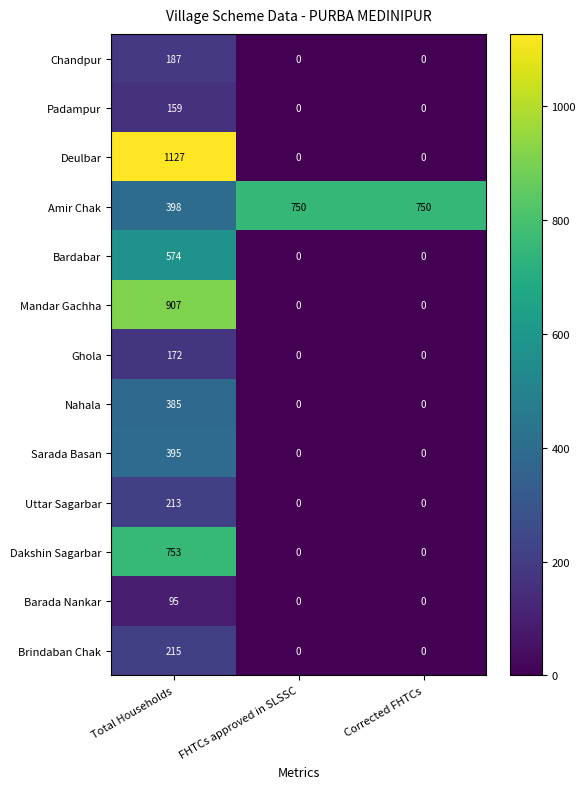

At which category is the sum across all series the highest?

Total Households